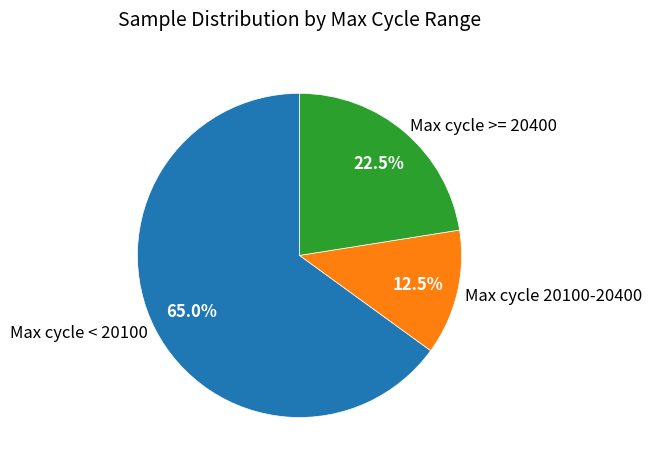

What is the largest slice in the pie chart?

Max cycle < 20100